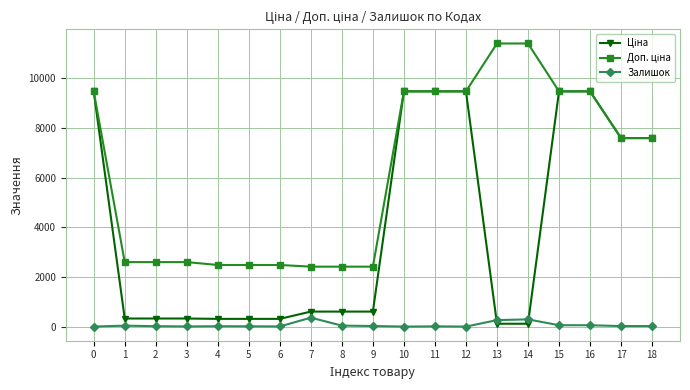

What is the total value across all series at 0?

18960.1